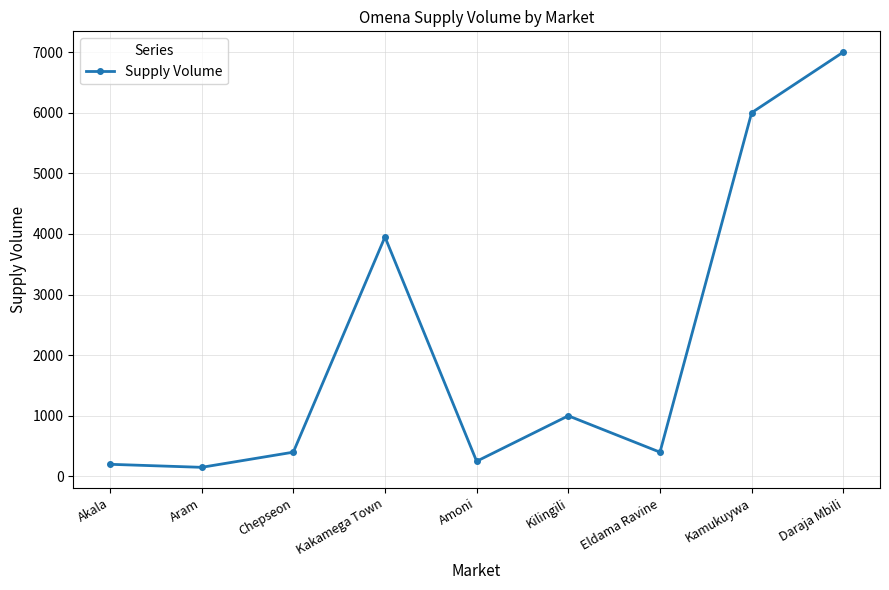

What is the difference between the maximum and second lowest values?

6800